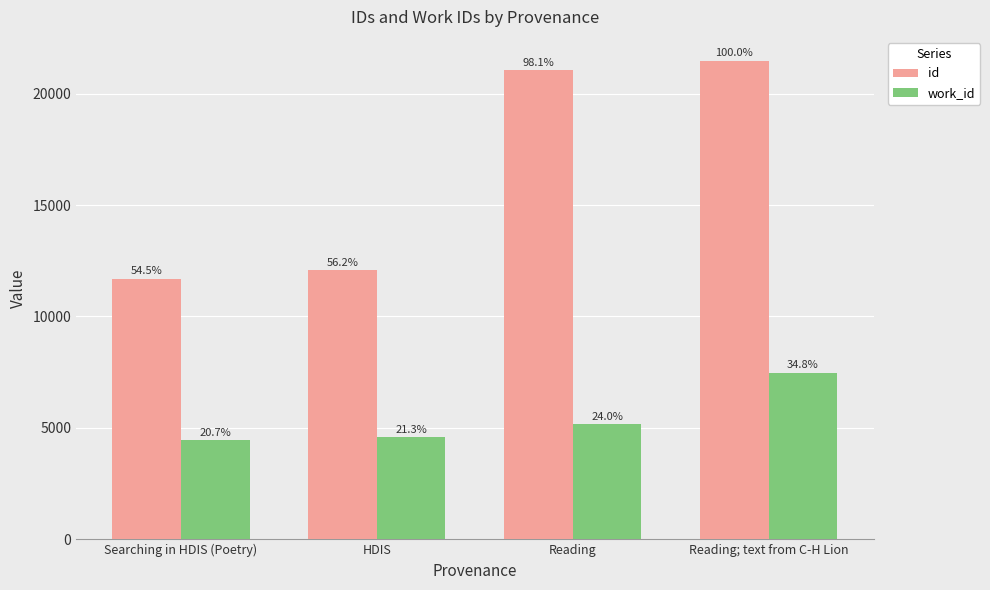

Does the chart contain any negative values?

No